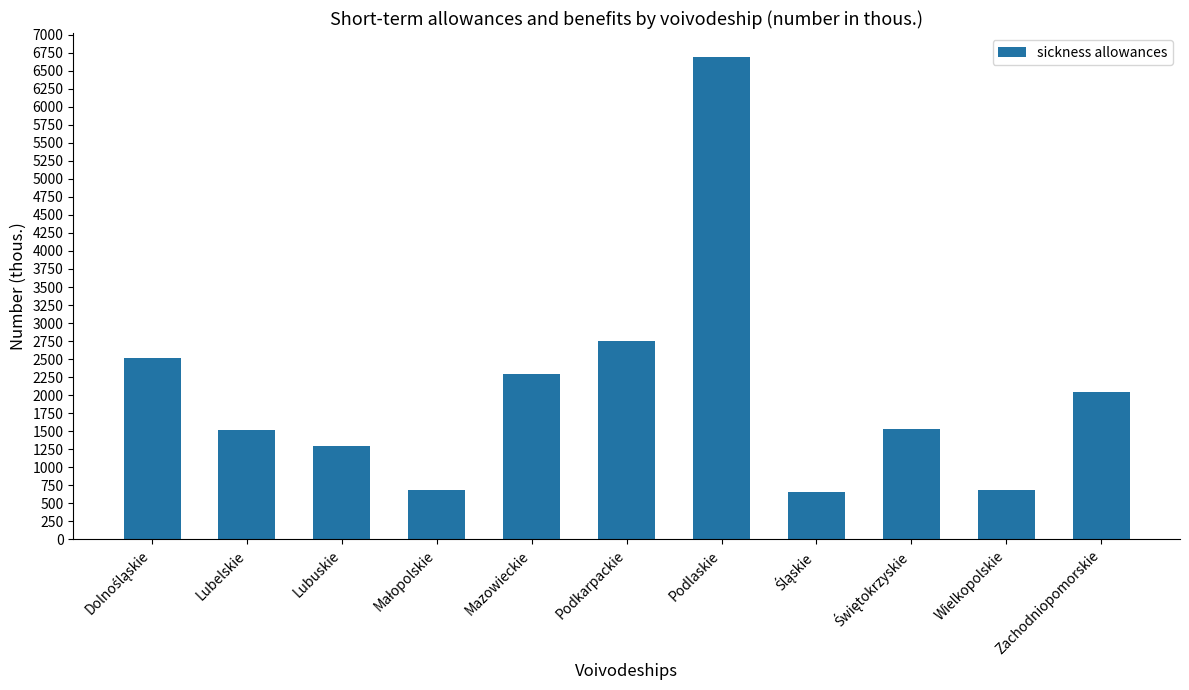

How many distinct data groups are displayed?

1